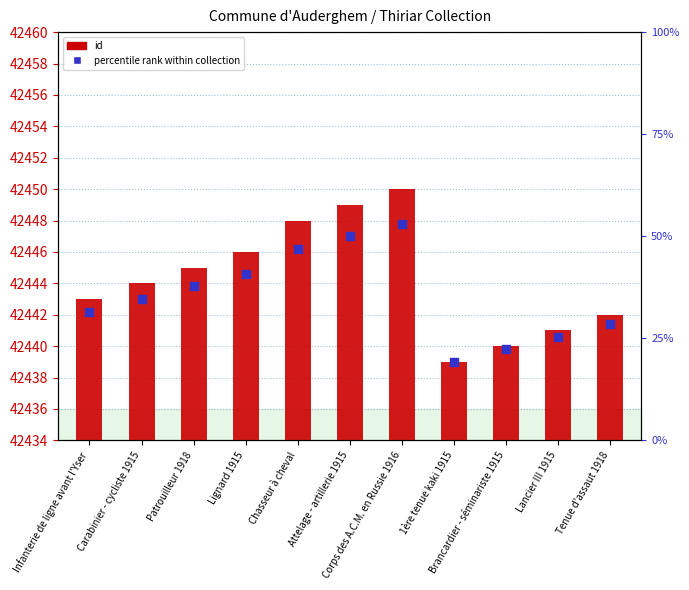

Which series has the widest spread of Y values?

id